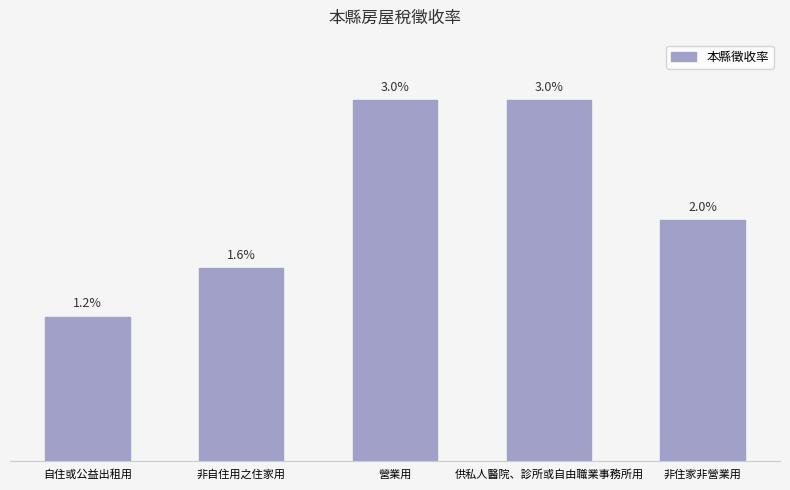

The value at 自住或公益出租用 is 0.0. True or false?

False